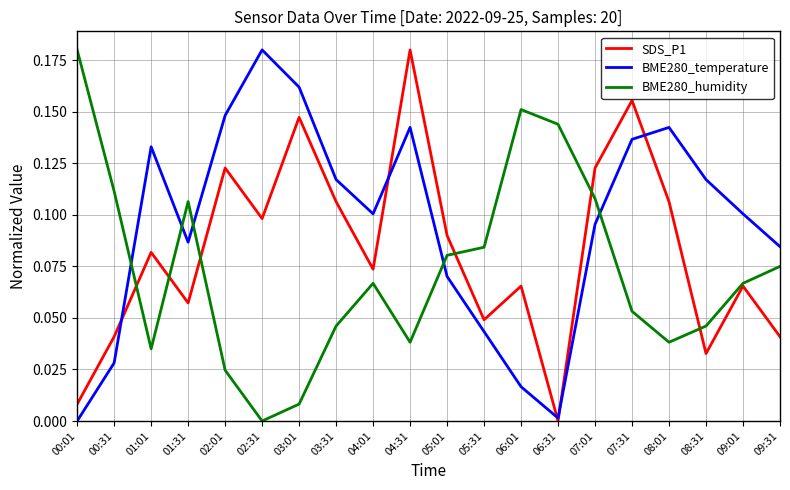

The SDS_P1 series shows 0.1 at 00:31. True or false?

False